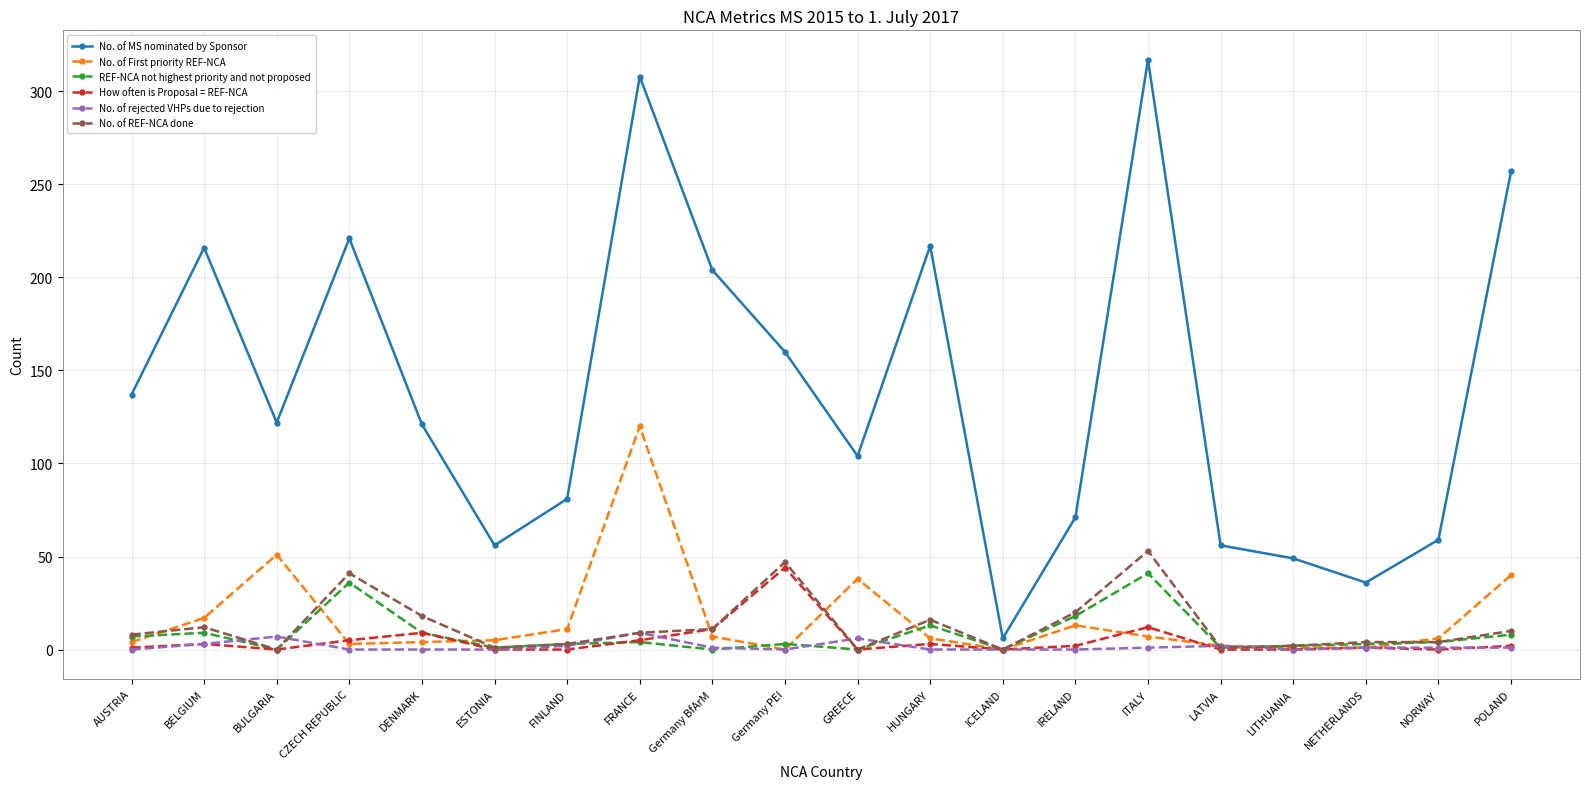

At which category does No. of MS nominated by Sponsor reach its first local peak?

BELGIUM